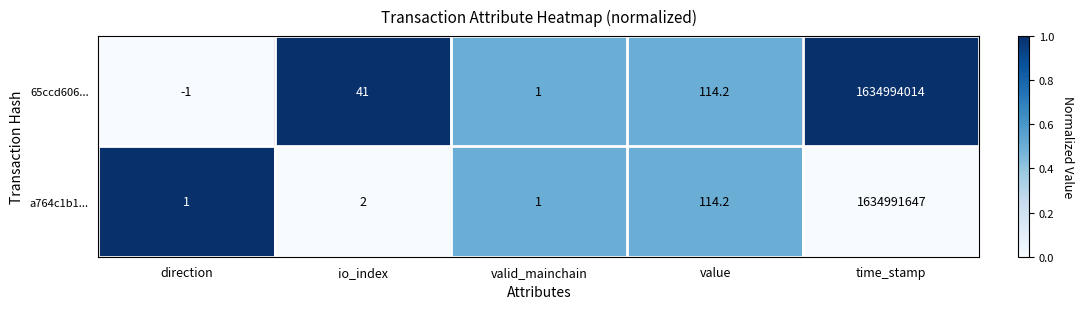

Rank the series by their maximum value, from lowest to highest.

a764c1b1..., 65ccd606...